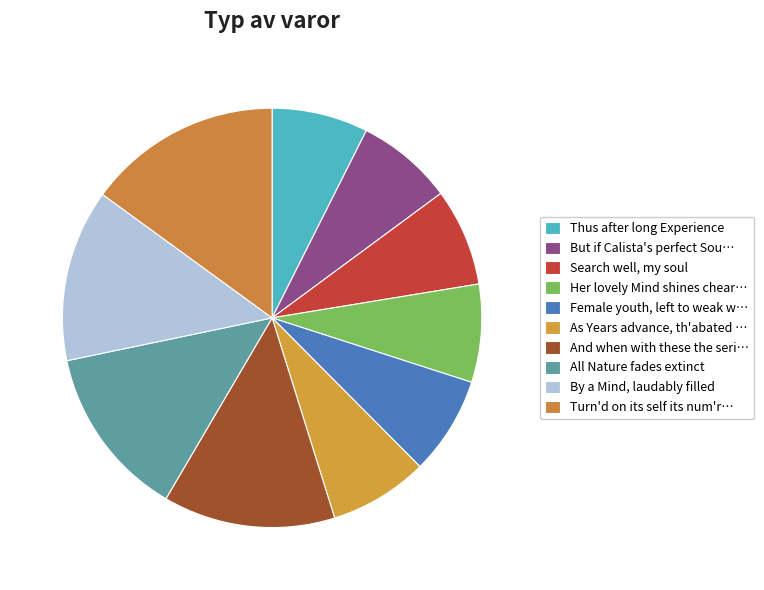

How many segments does this pie chart have?

10